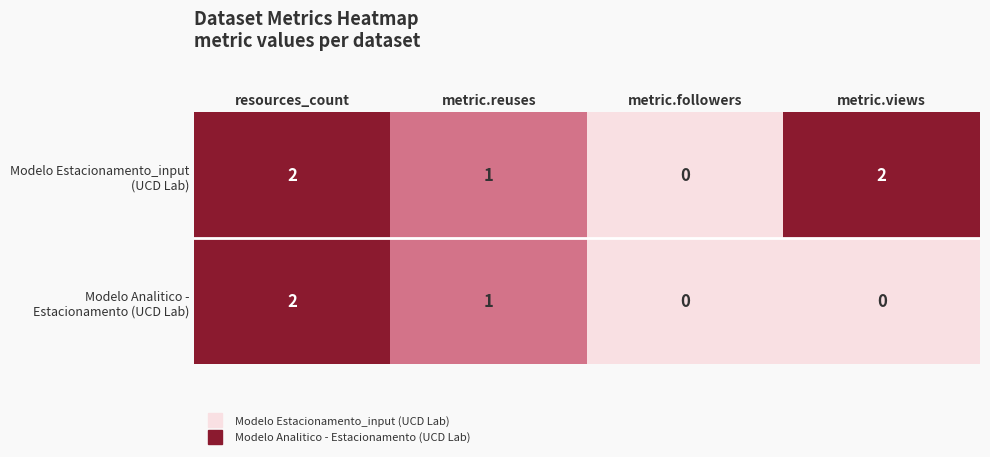

At which category is the sum across all series the highest?

resources_count